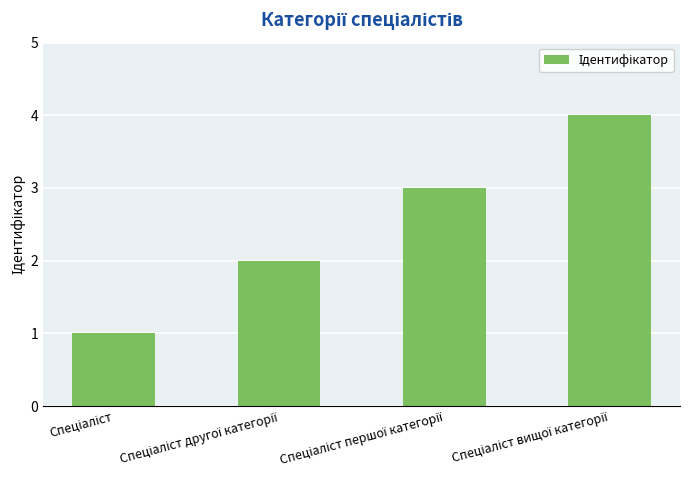

What is the sum of all values?

10